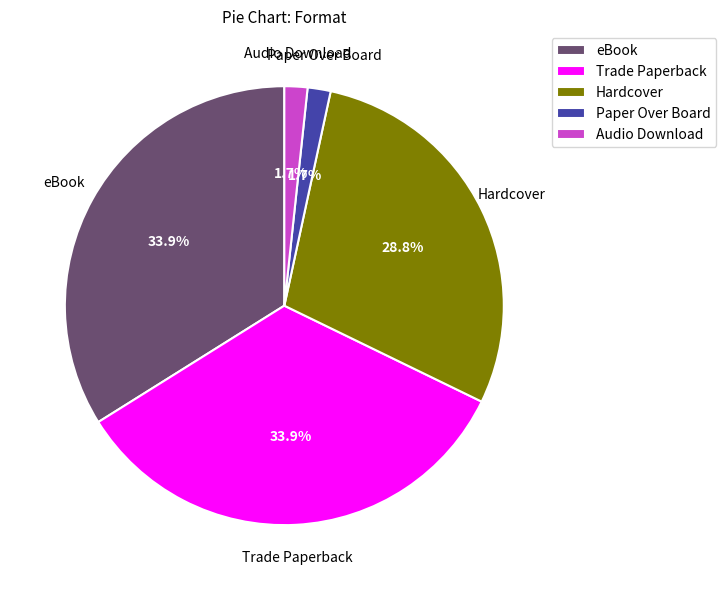

Between Paper Over Board and eBook, which is larger?

eBook